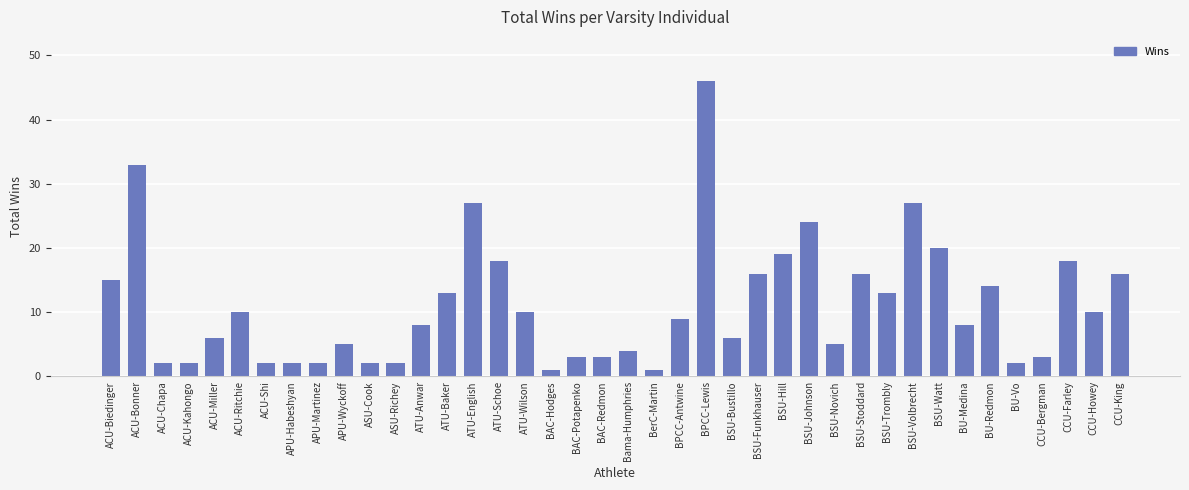

What value does the data have at APU-Habeshyan?

2